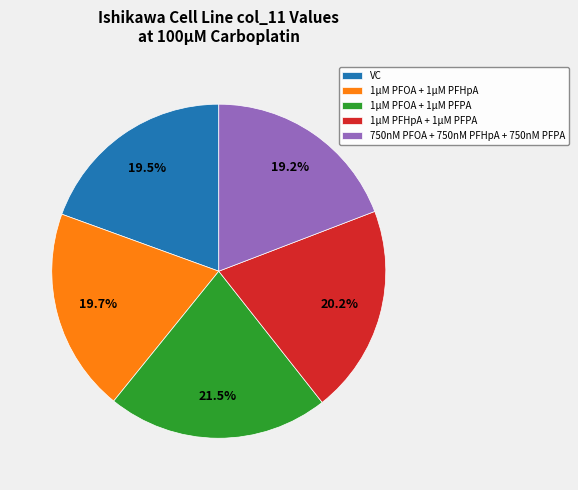

What portion of the pie excludes 1μM PFOA + 1μM PFHpA?

80.3%